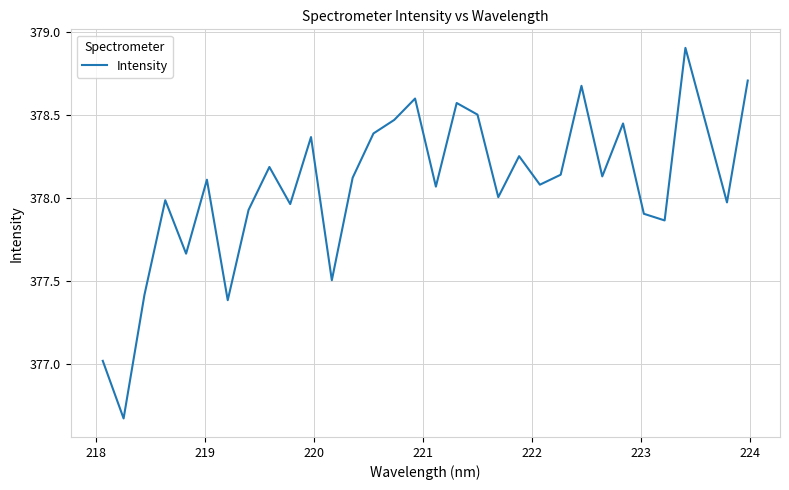

What is the maximum value shown in the chart?

378.9